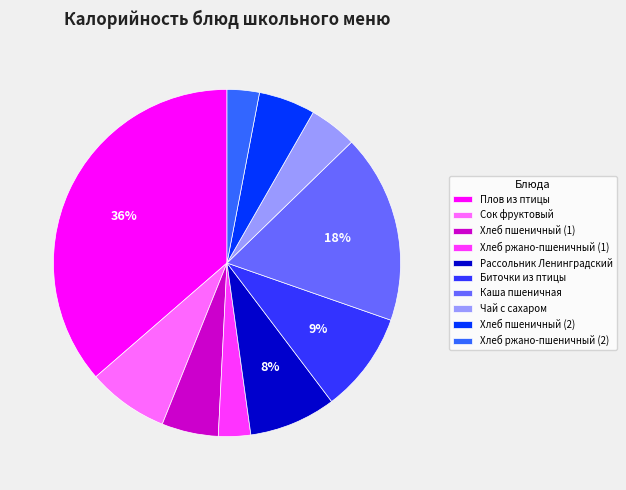

Which category has the biggest portion of the pie?

Плов из птицы